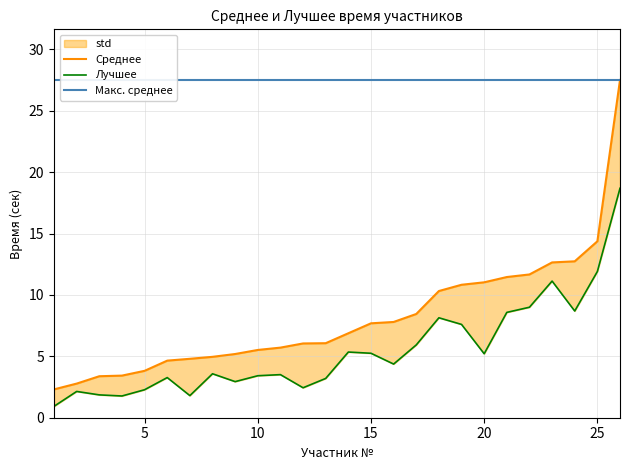

What is the spread (max minus min) of values at 23?

1.5